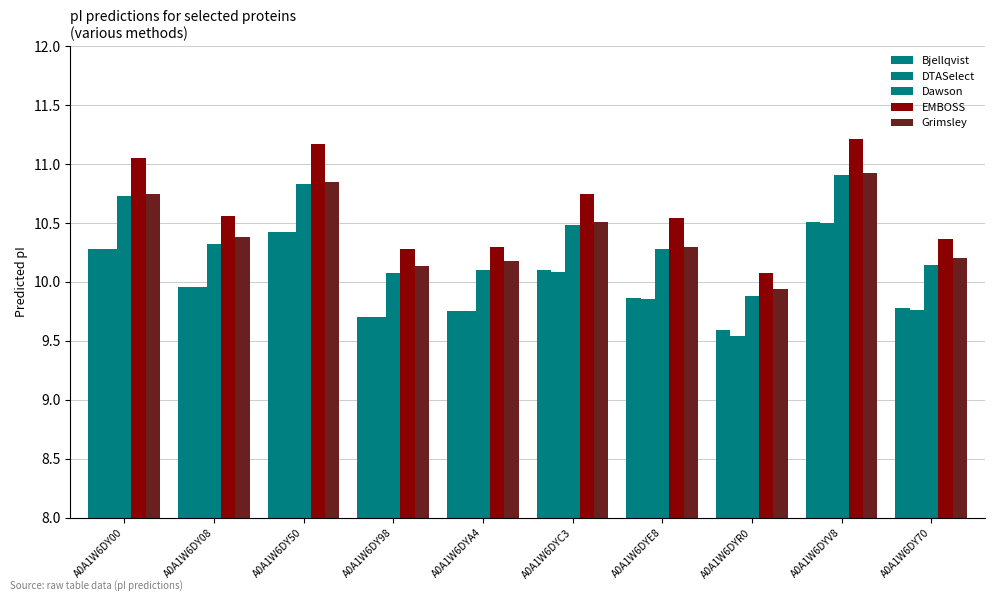

What is the sum of all DTASelect values?

99.9